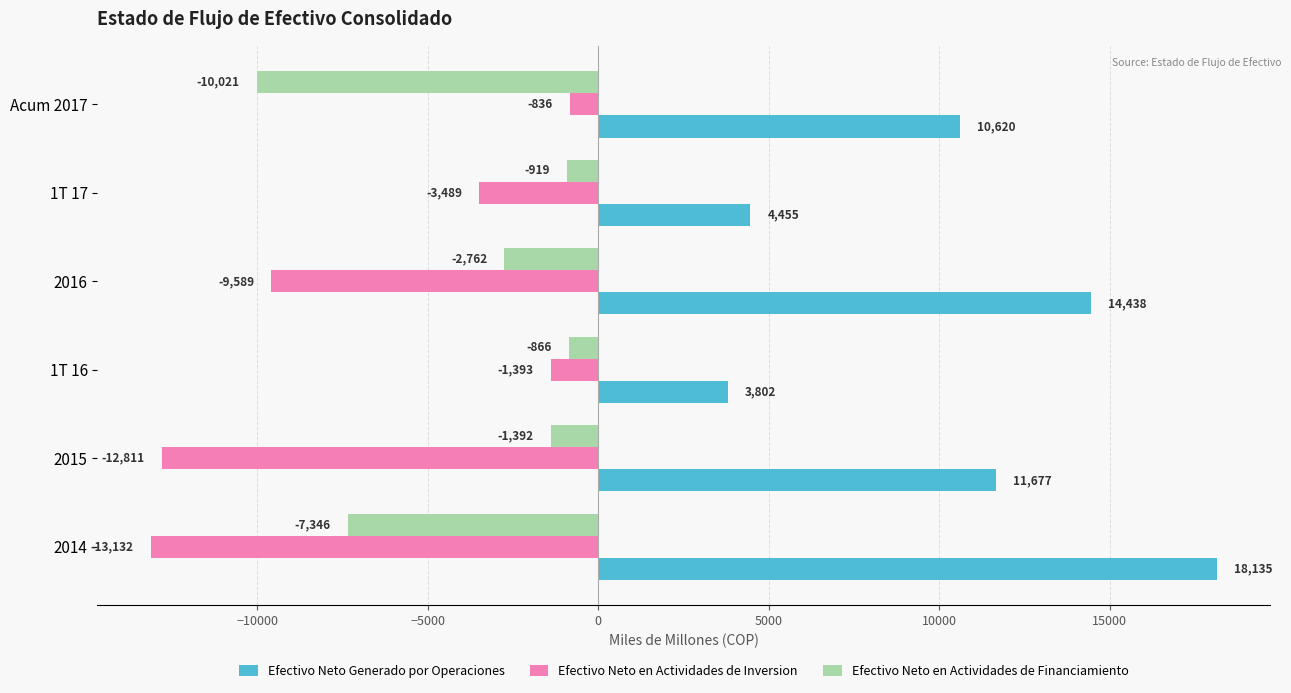

Which series has the widest spread of values?

Efectivo Neto Generado por Operaciones